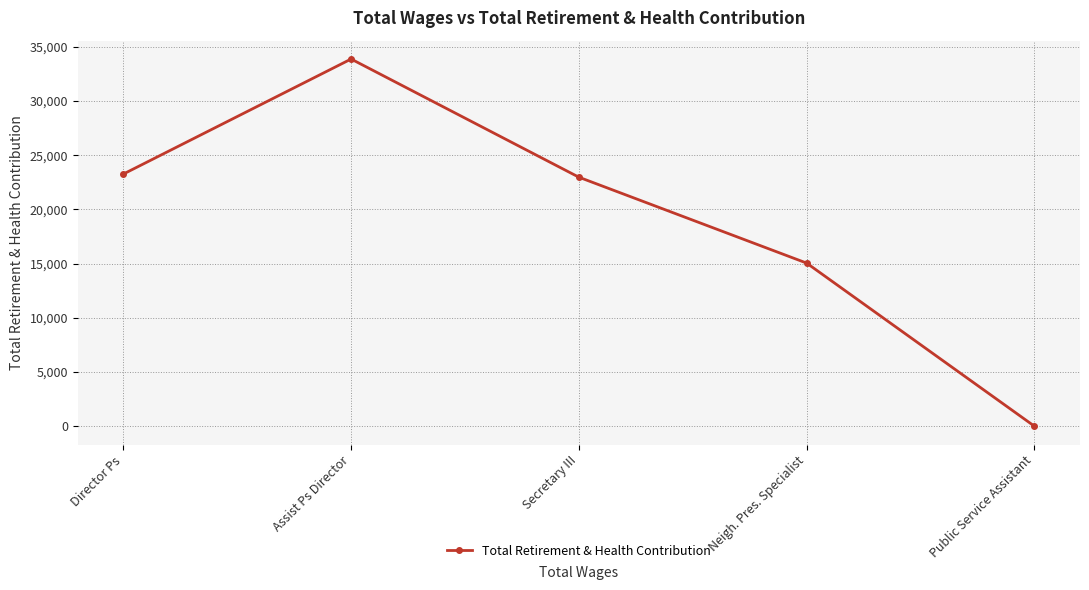

What is the change in value from Director Ps to Neigh. Pres. Specialist?

-8216